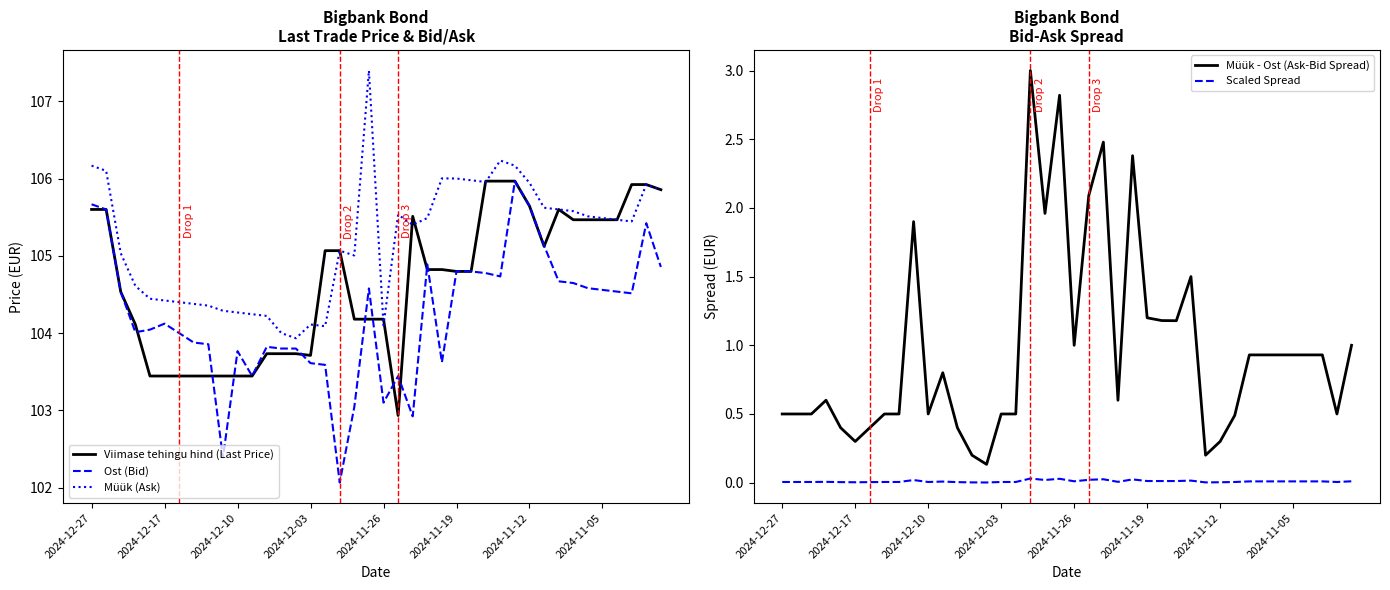

What is the maximum value for Müük - Ost (Ask-Bid Spread)?

3.0